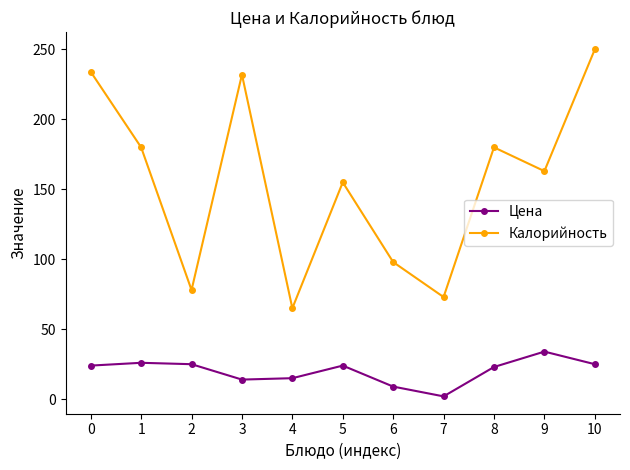

Which series changed the most between 0 and 4?

Калорийность